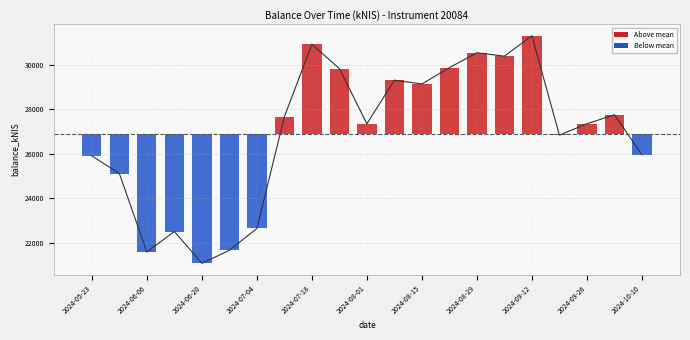

What is the label of the 4th bar from the right?

2024-09-19